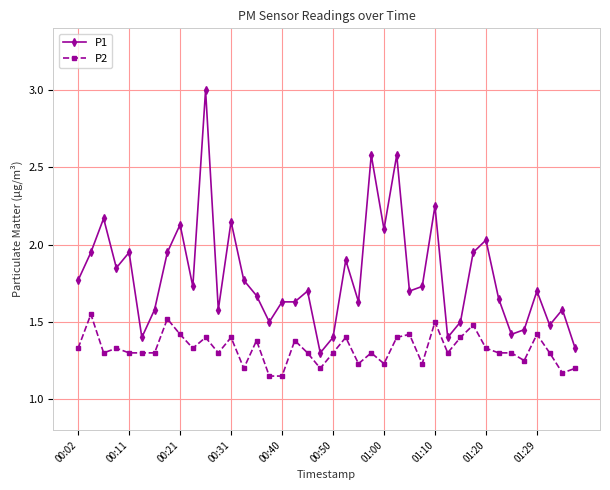

True or false: P1 and P2 cross at least once.

False